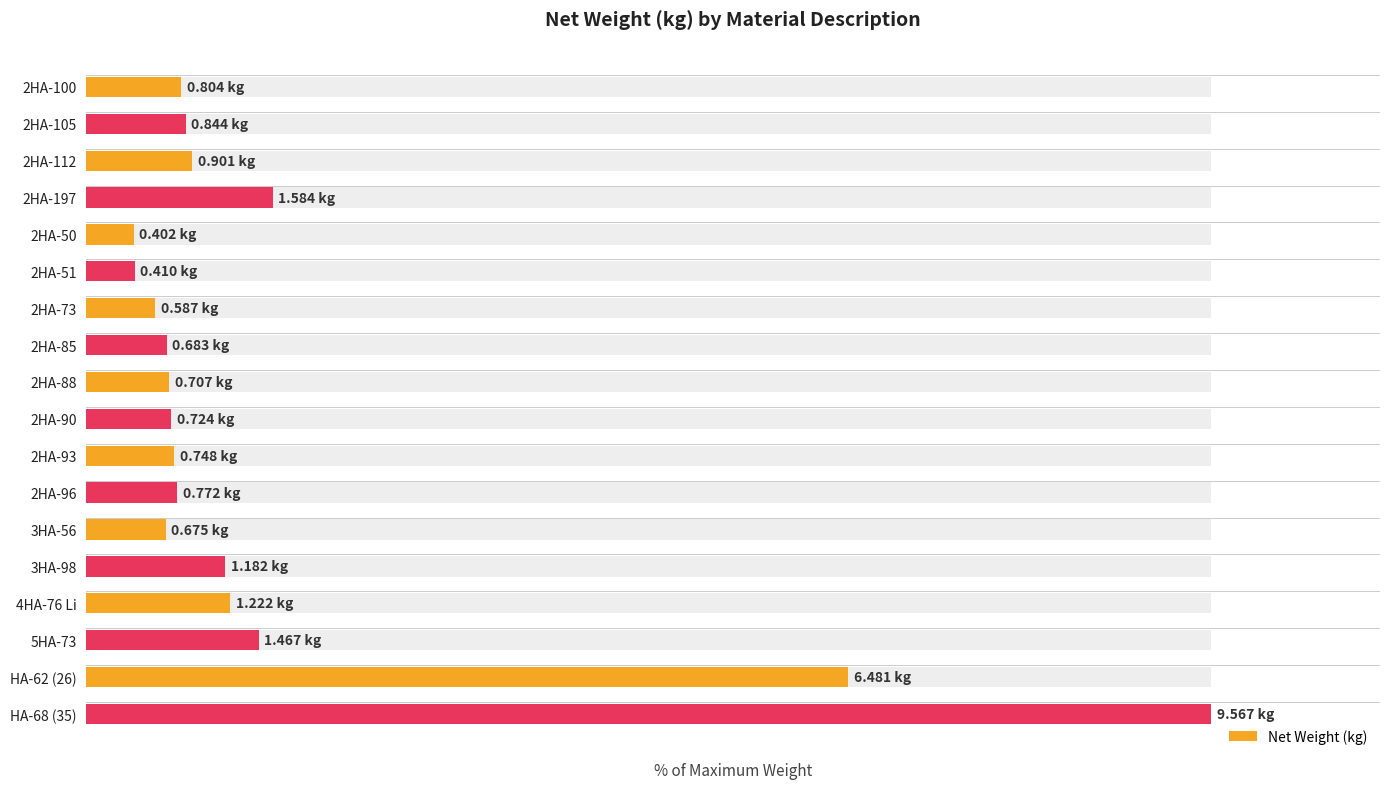

How many series are shown in this chart?

1